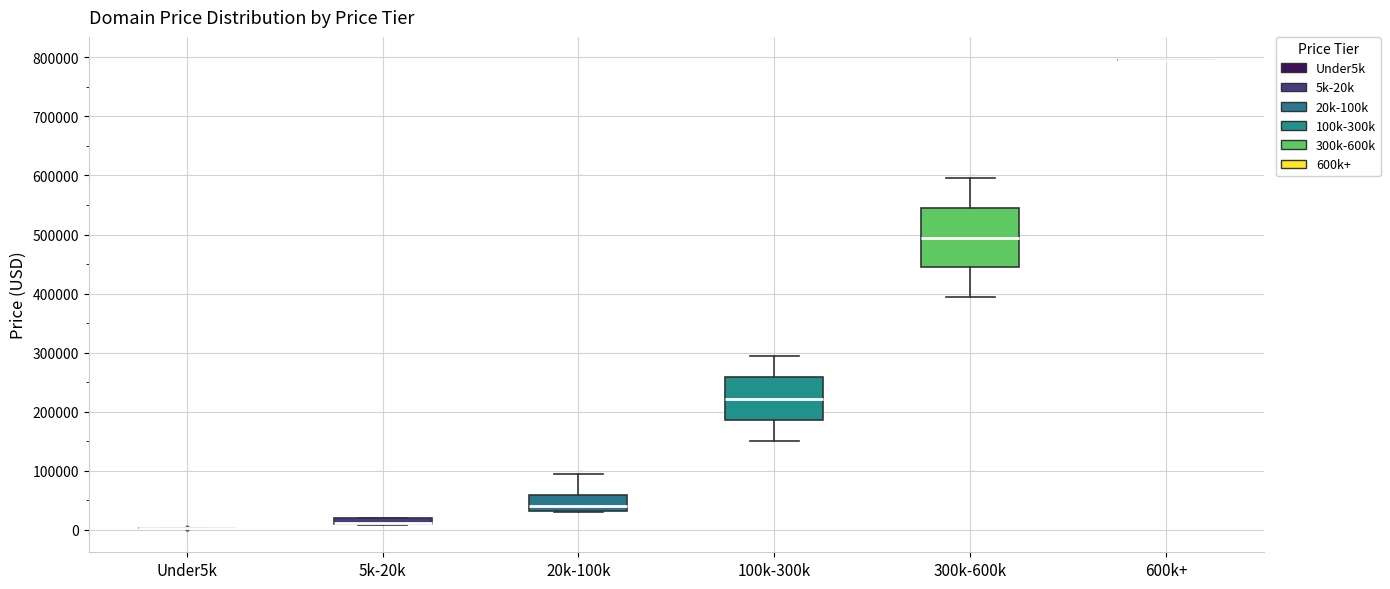

Comparing the boxes themselves (not the whiskers), which one is the tallest?

300k-600k